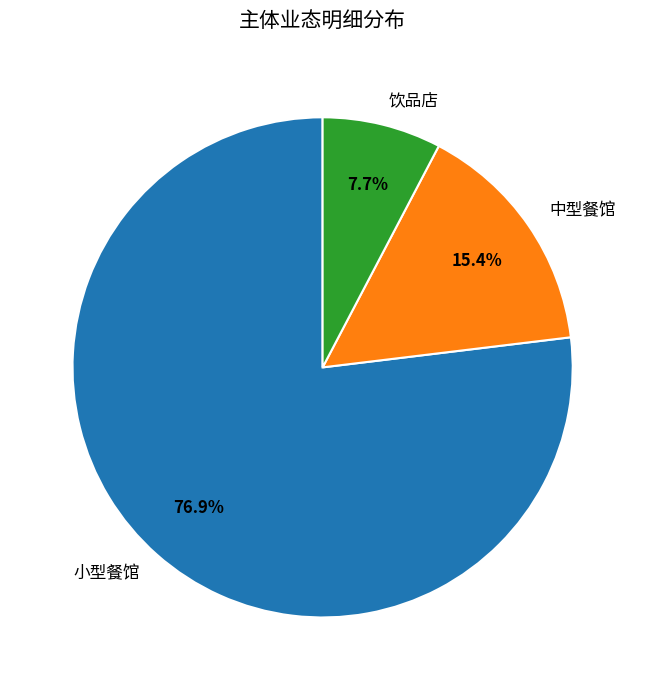

Approximately how many times larger is the value at 饮品店 compared to 中型餐馆?

0.5